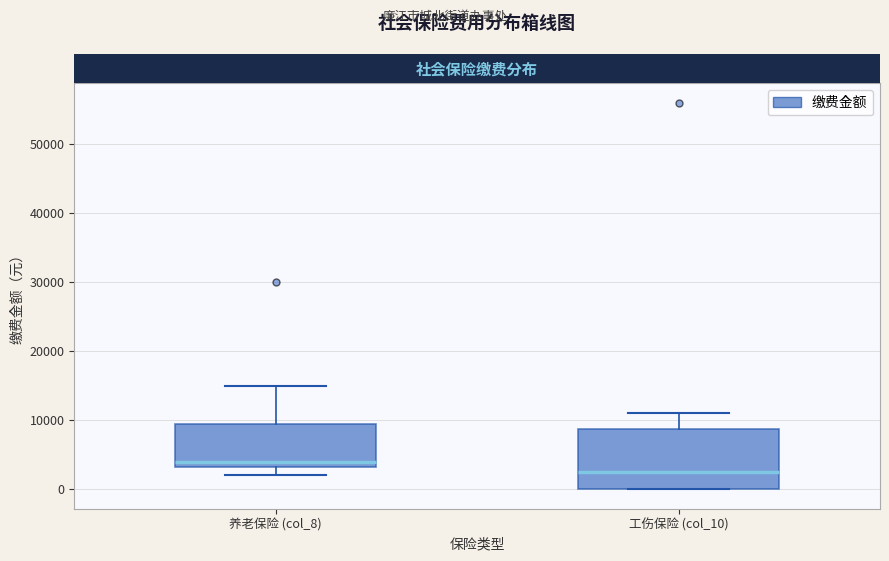

Which box's median line is the lowest?

工伤保险 (col_10)